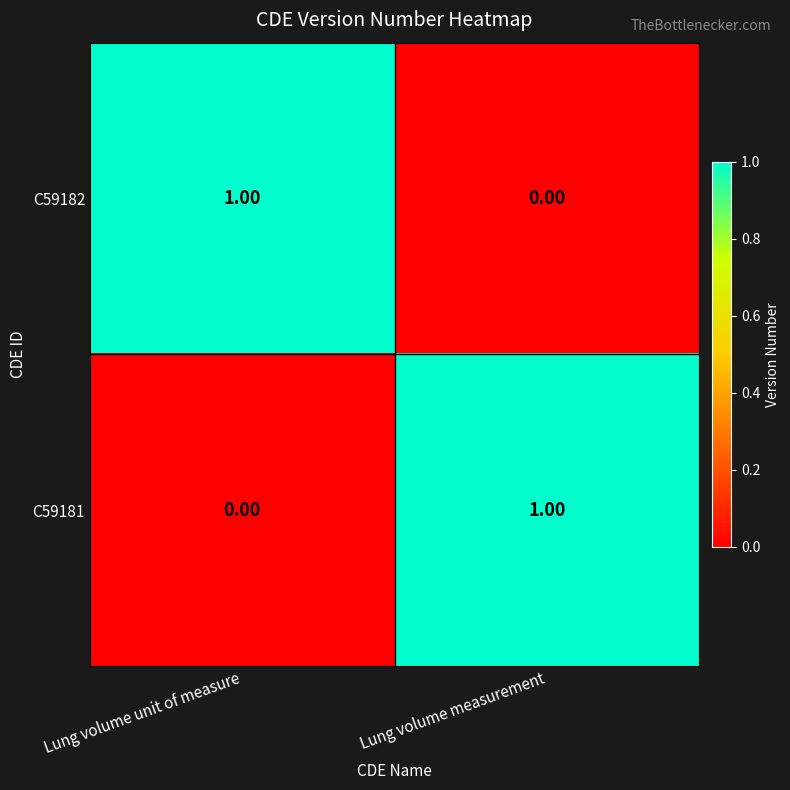

Count the number of categories in the chart.

2